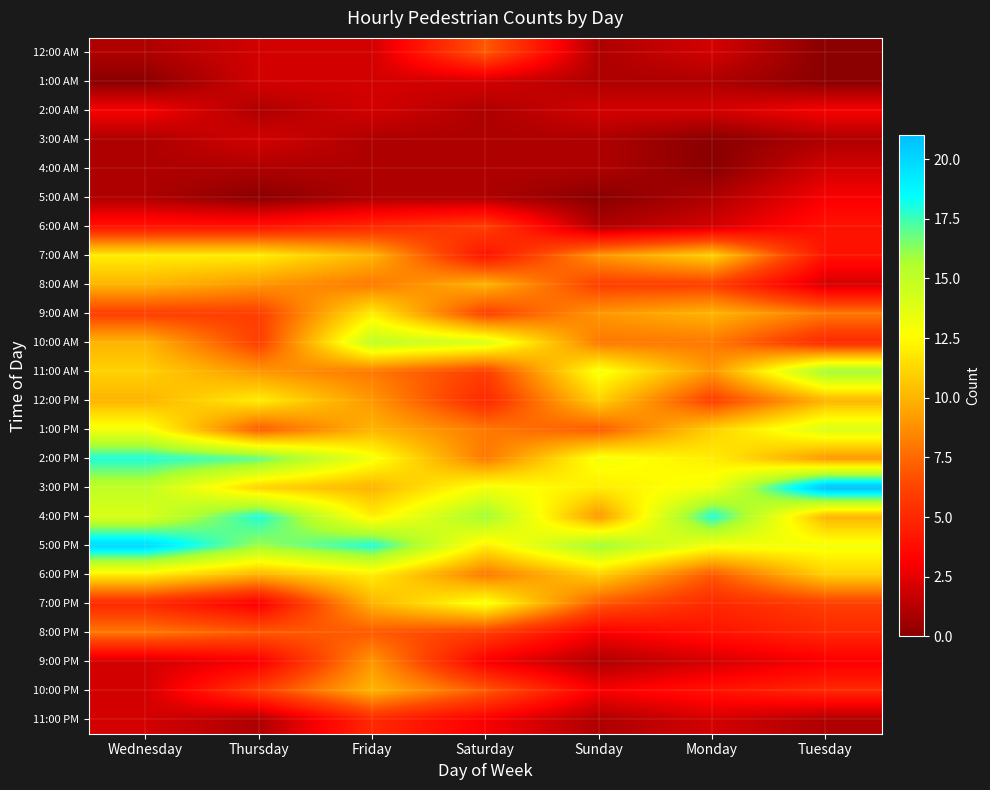

Which has a higher value, Thursday or Friday?

Thursday